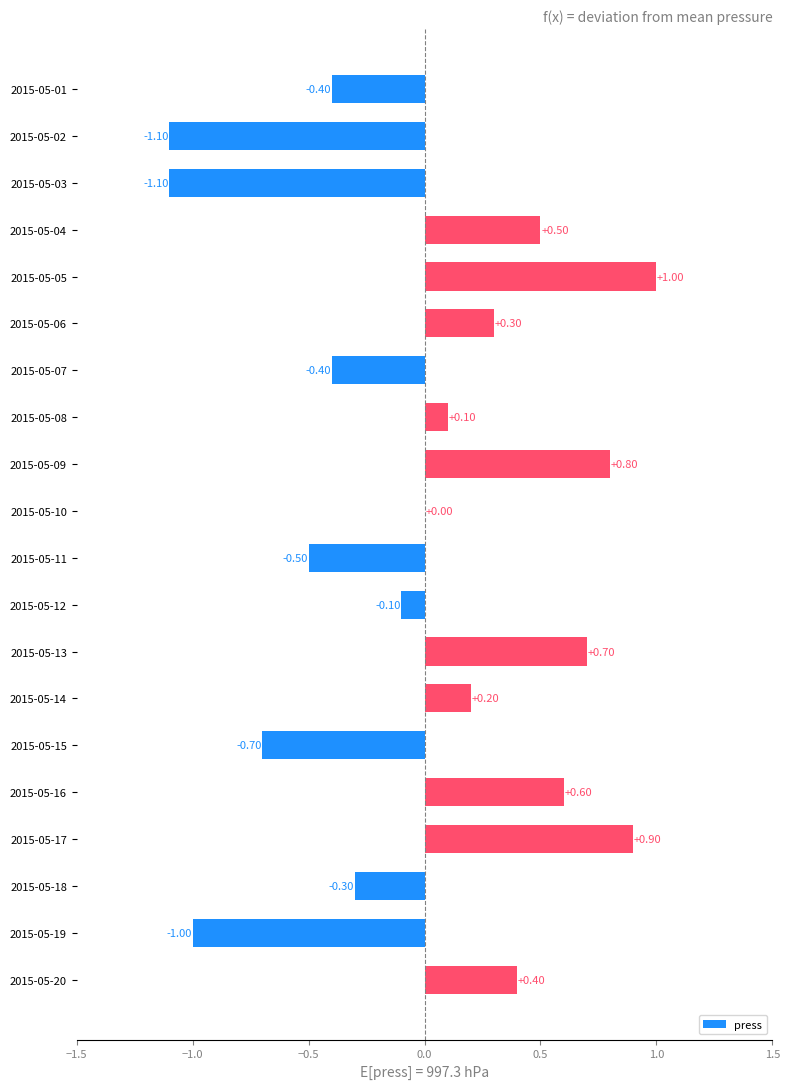

What is the maximum value shown in the chart?

1.0